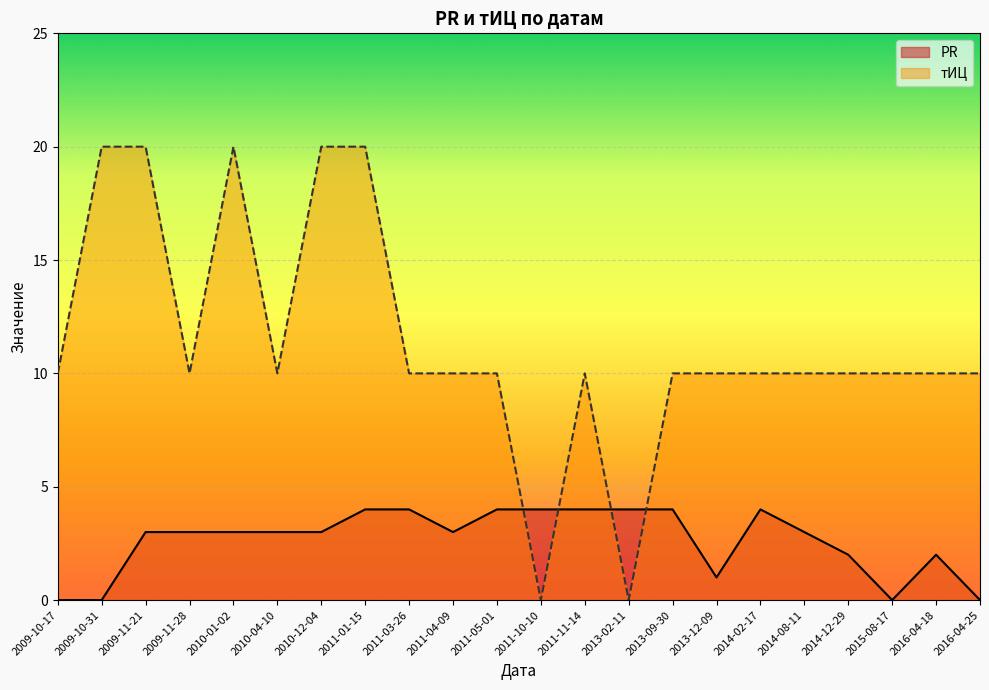

What is the difference between the maximum and minimum values in the PR series?

4